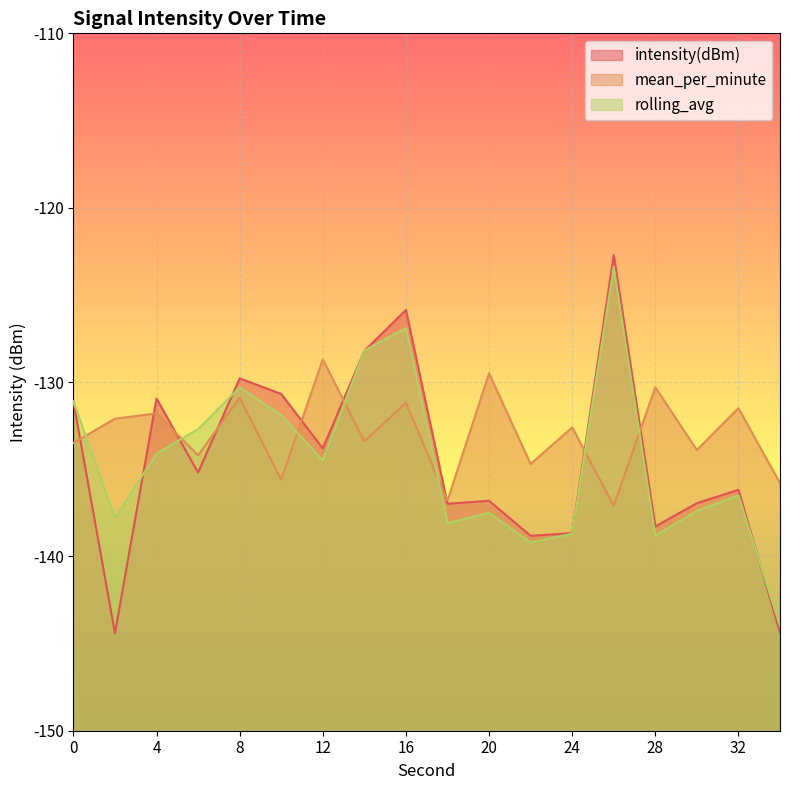

Which label corresponds to the smallest value in the chart?

2